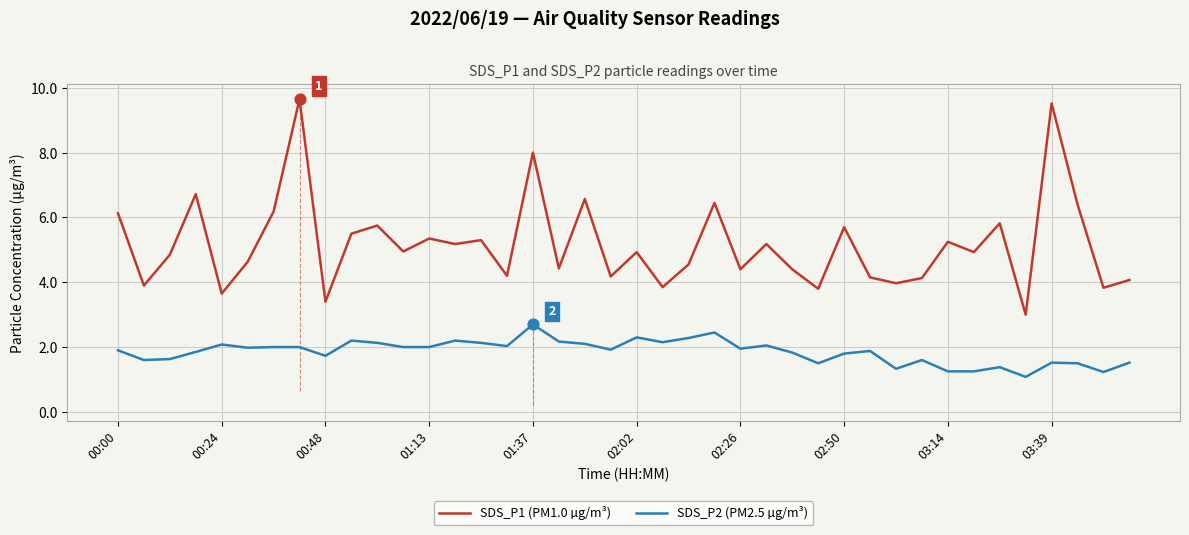

Which series has the largest total across all categories?

SDS_P1 (PM1.0 µg/m³)